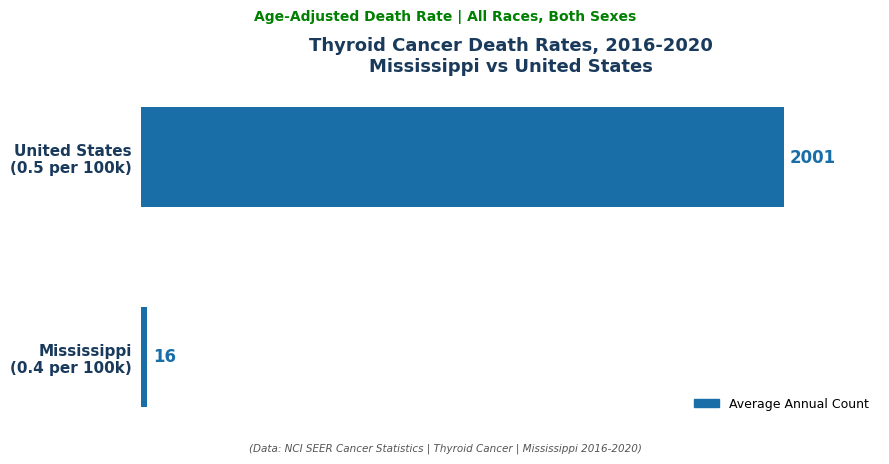

Rank the categories by value from highest to lowest.

United States
(0.5 per 100k), Mississippi
(0.4 per 100k)